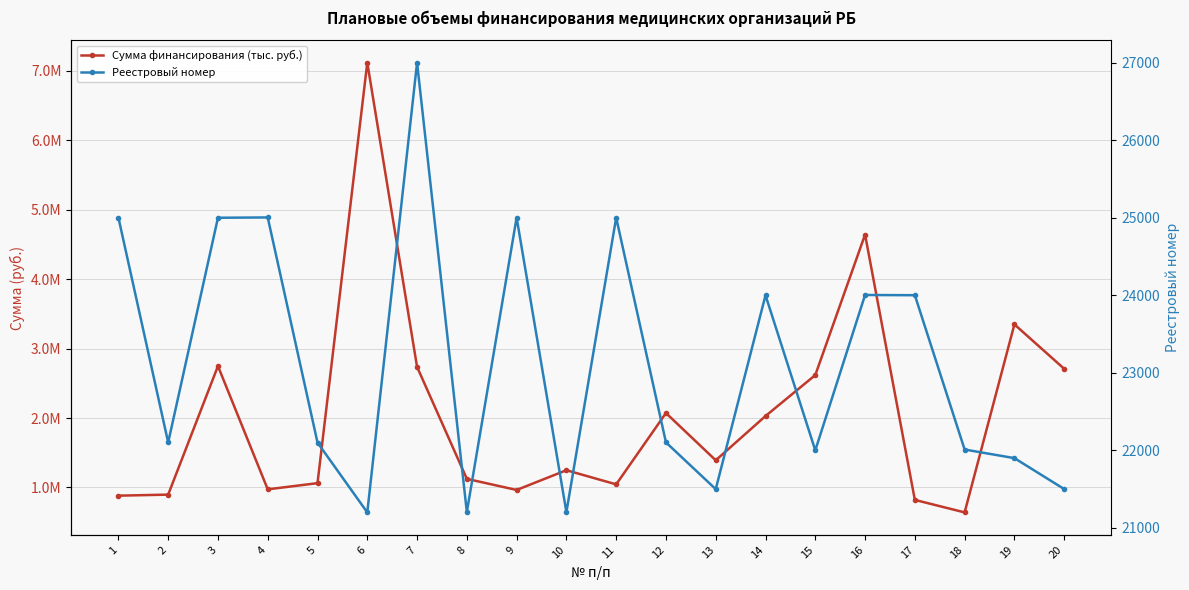

Which has a higher value, 5 or 11?

5